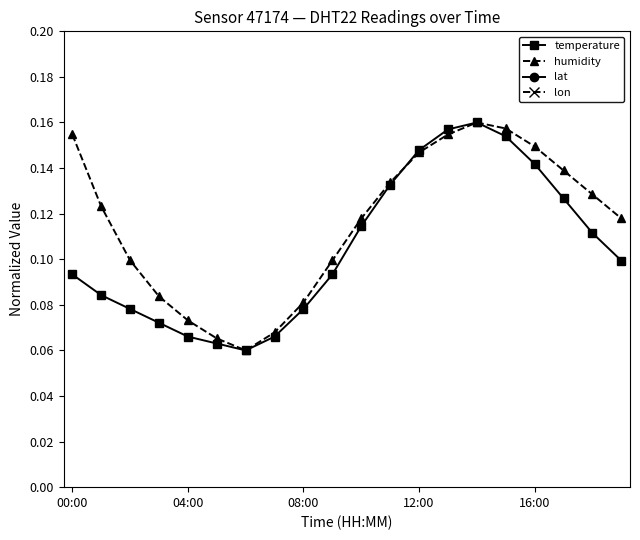

Count the humidity values in the range 0 to 1.

20